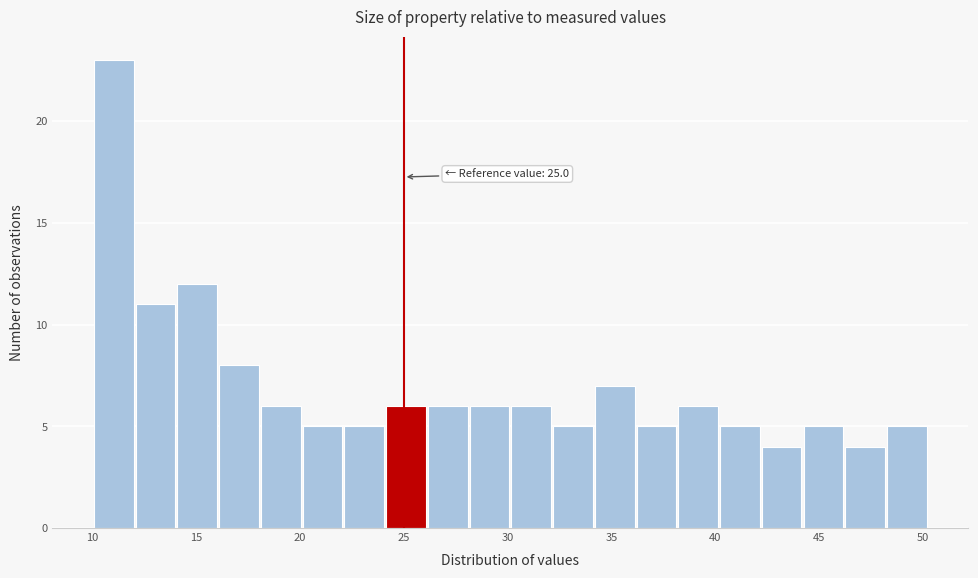

Over which range of the x-axis is the bar tallest?

10.0 to 12.0